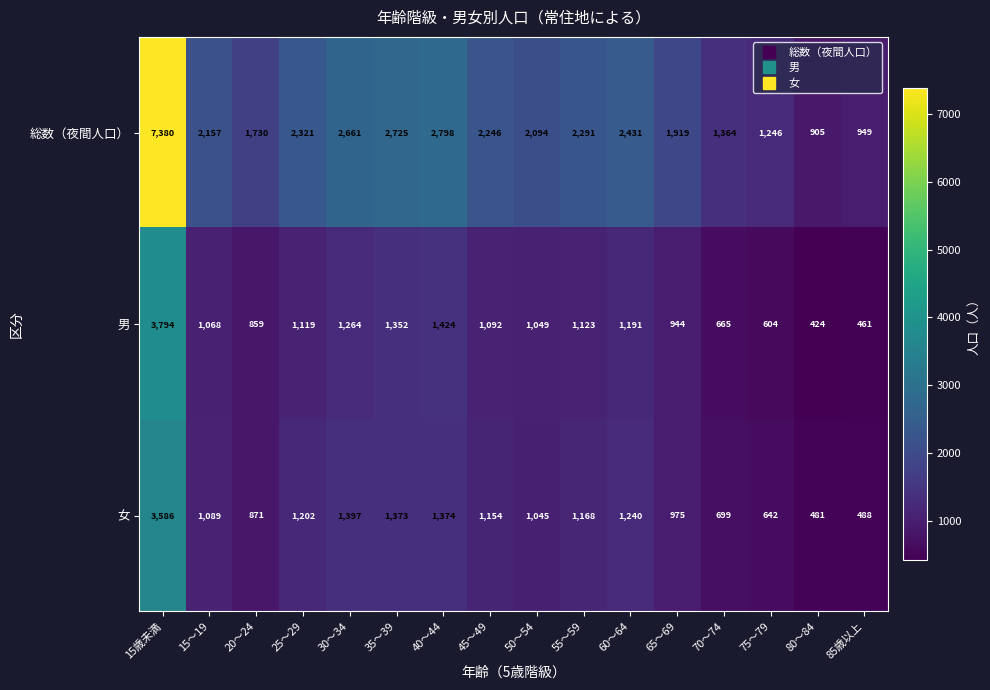

At which category is the sum across all series the highest?

15歳未満